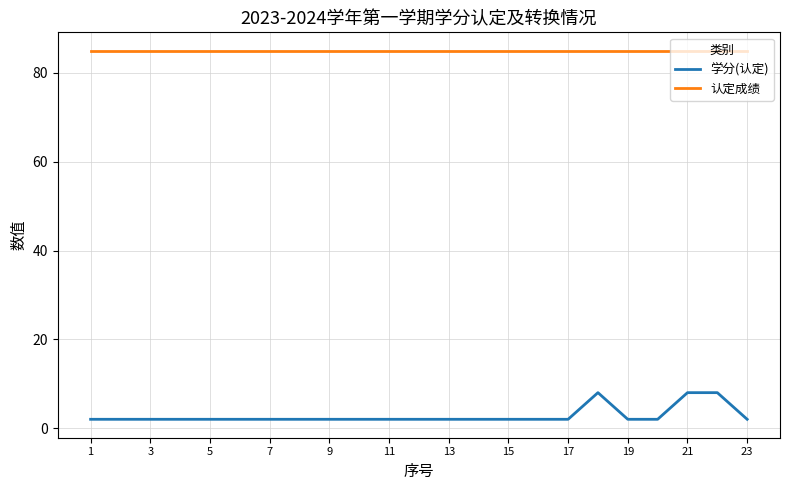

True or false: 学分(认定) and 认定成绩 intersect in this chart.

False